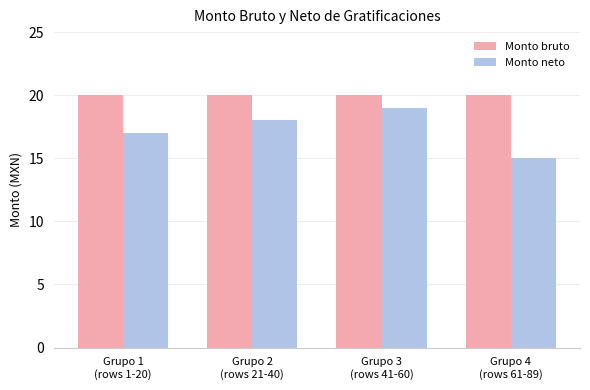

Reading right to left, what are all the values shown in this chart?

Monto bruto: 20	20	20	20
Monto neto: 15	19	18	17